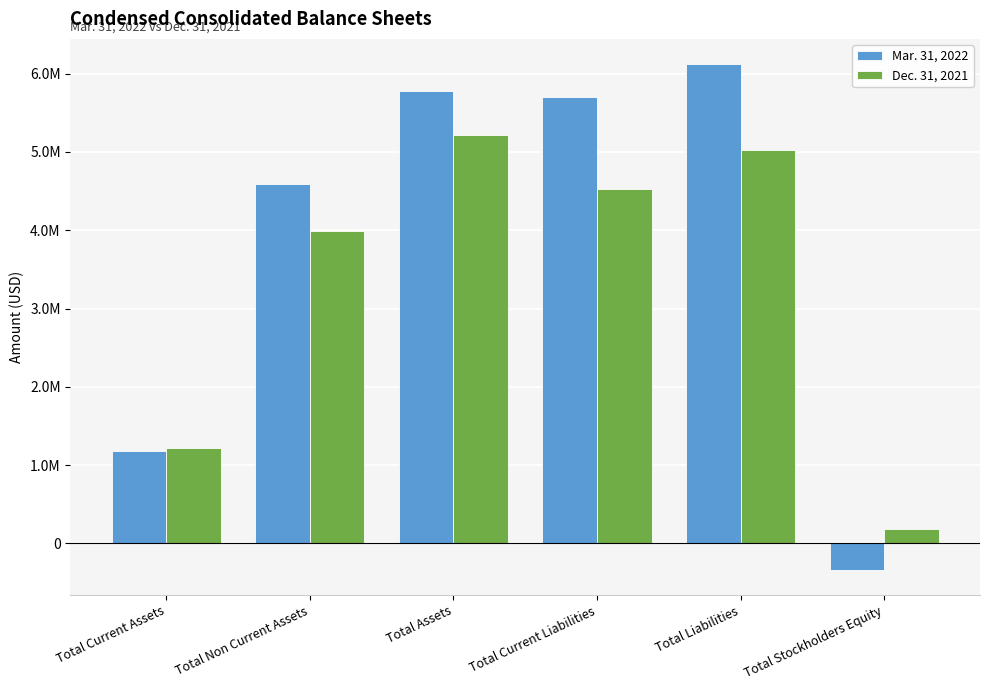

True or false: Dec. 31, 2021 has a value of 9099345 at Total Assets.

False